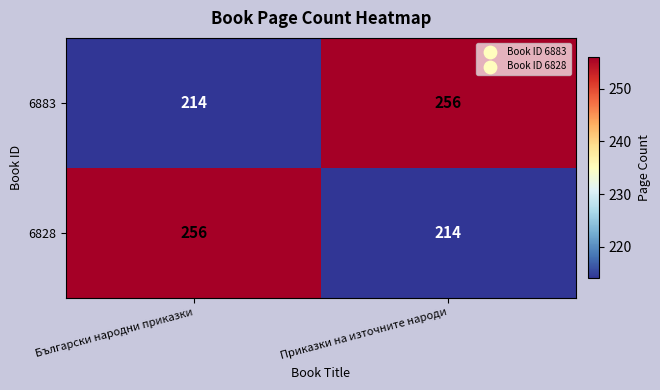

What value does the 6828 series have at Приказки на източните народи, to the nearest 10?

210